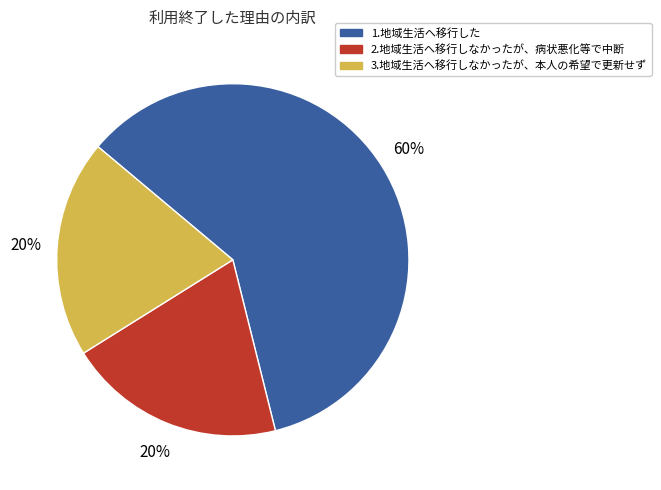

To the nearest percent, what percentage of the pie is 1.地域生活へ移行した?

60%